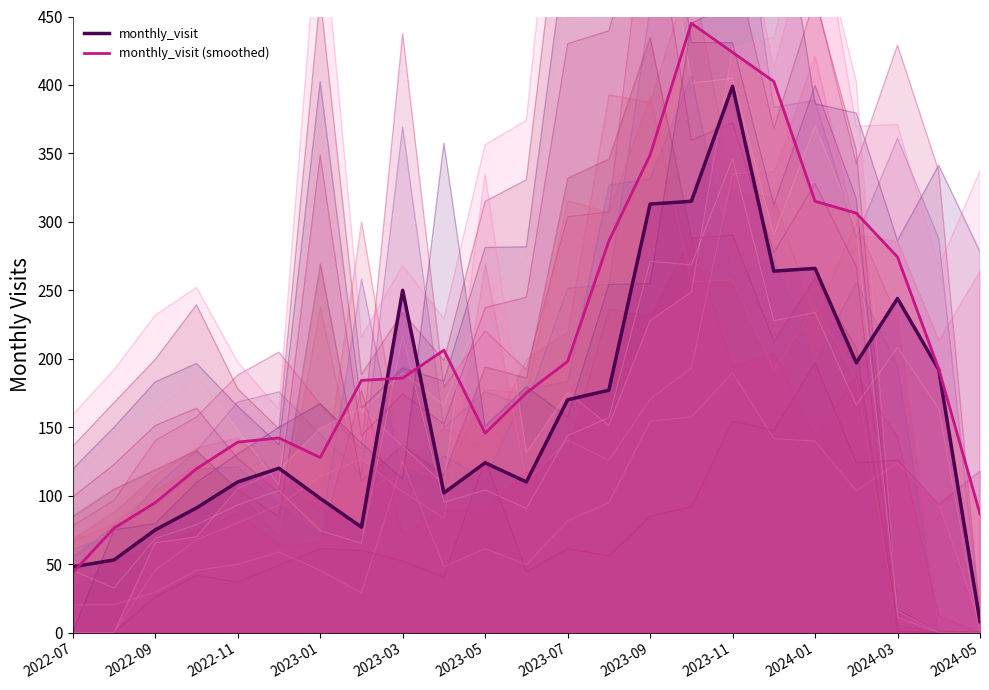

Reading left to right, what are all the values shown in this chart?

monthly_visit (line): 48.0	53.0	75.0	91.0	110.0	120.0	98.0	77.0	250.0	102.0	124.0	110.0	170.0	177.0	313.0	315.0	399.0	264.0	266.0	197.0	244.0	192.0	8.0
monthly_visit (smoothed line): 43.8	76.3	94.9	119.6	139.1	142.1	127.8	184.2	185.9	206.3	145.6	175.1	198.0	286.0	348.8	445.0	423.8	402.6	315.0	306.4	274.3	192.4	86.7